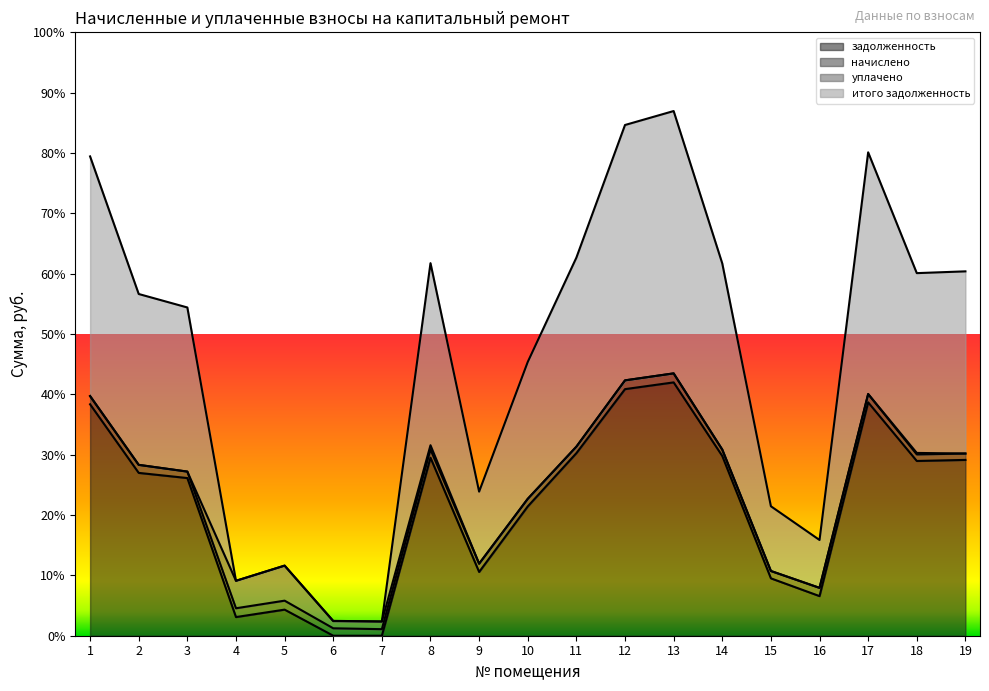

At how many categories does at least one series exceed 34122?

4